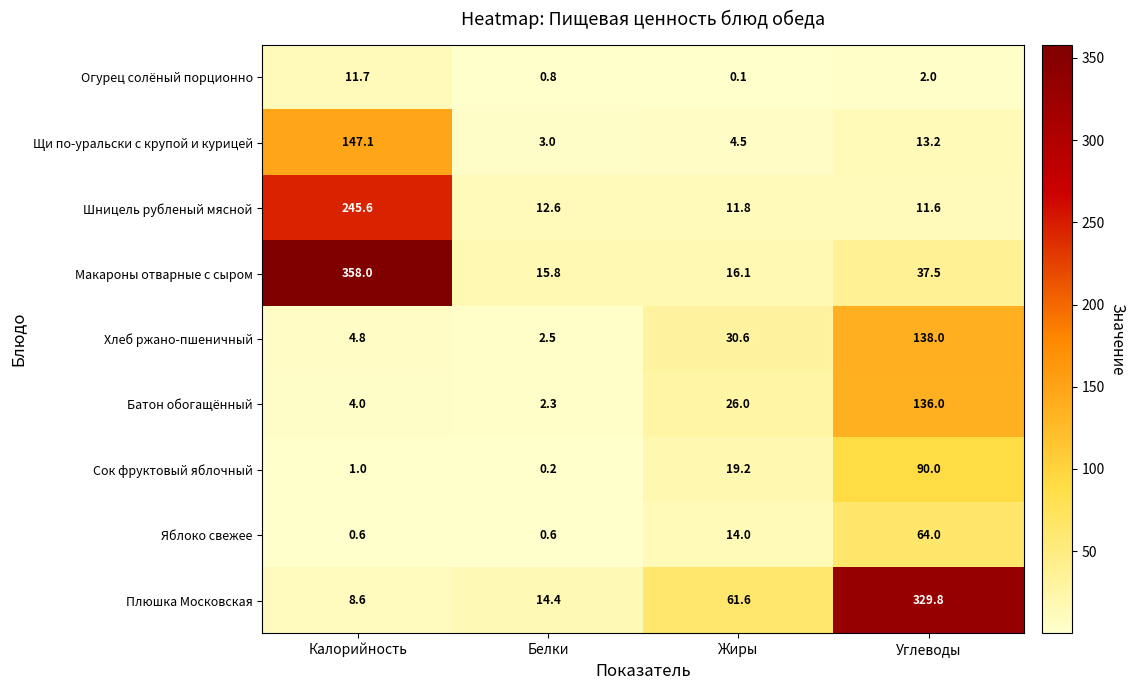

Count the number of data series in this chart.

9